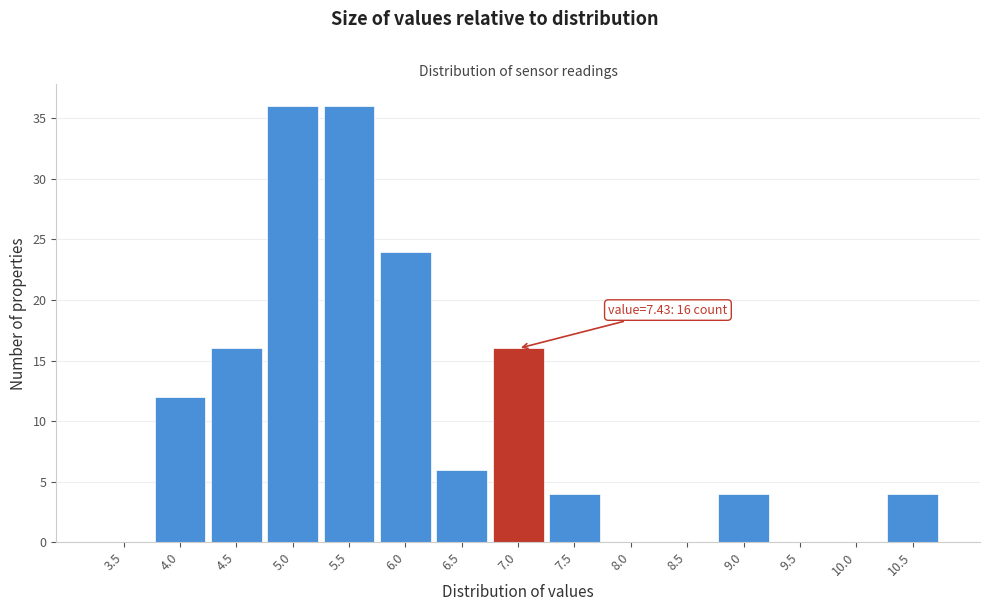

Reading right to left, extract all data points from this chart.

10.5=4	10.0=0	9.5=0	9.0=4	8.5=0	8.0=0	7.5=4	7.0=16	6.5=6	6.0=24	5.5=36	5.0=36	4.5=16	4.0=12	3.5=0